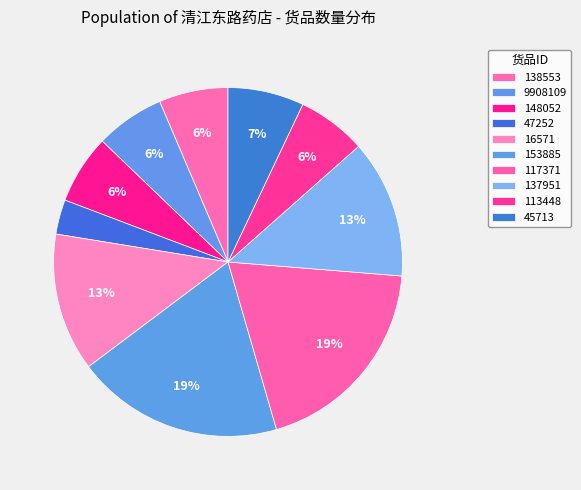

Is the sum of 153885 and 138553 greater than half?

No